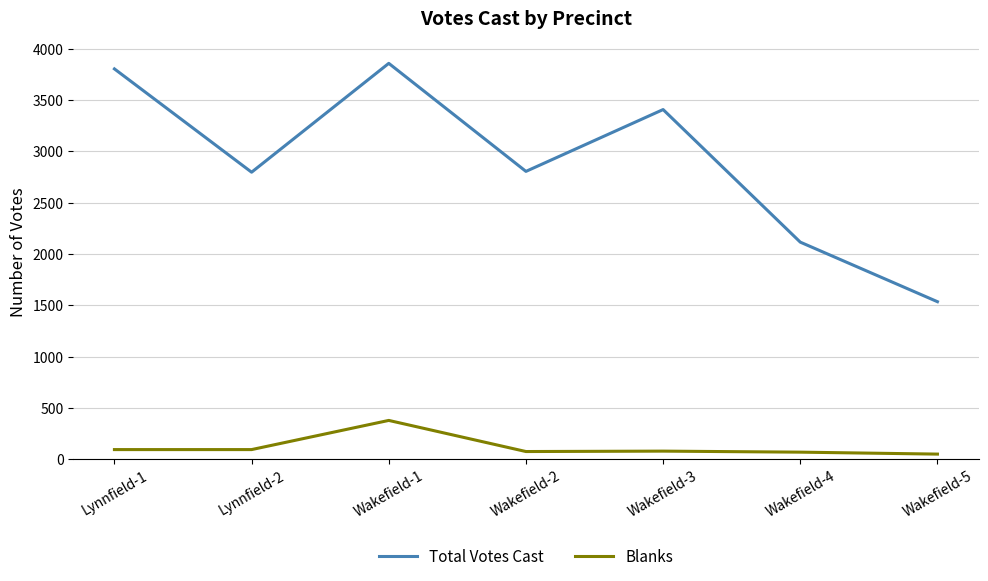

Does the chart display data point markers on the line(s)?

No